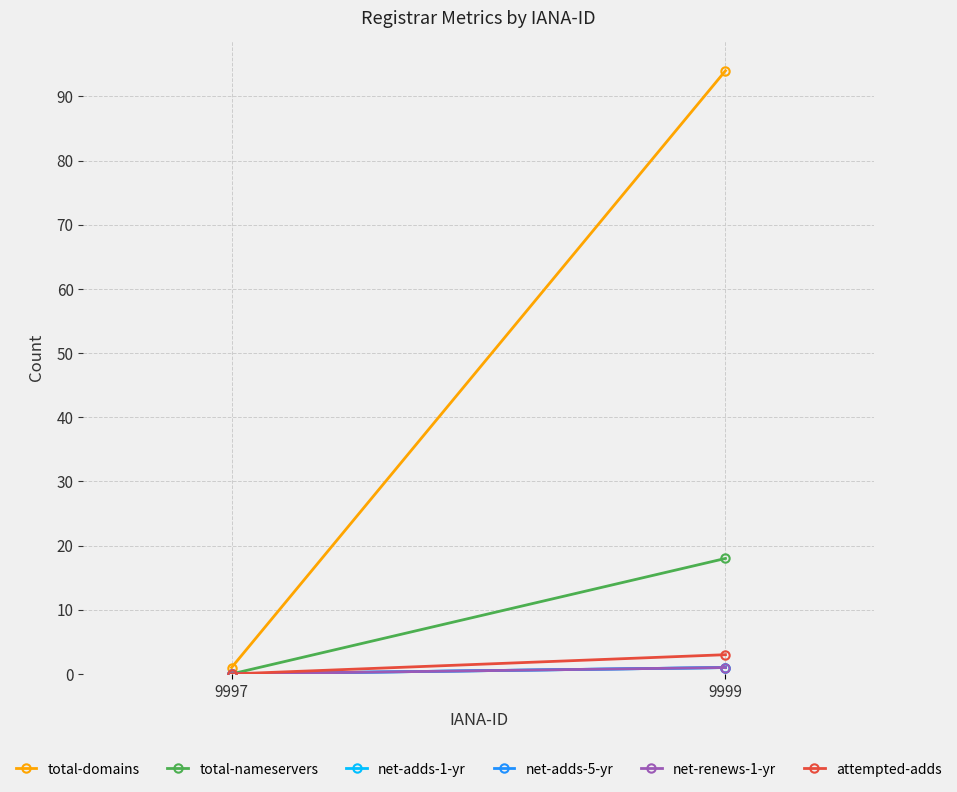

Reading left to right, what are all the values shown in this chart?

total-domains: 9997=1	9999=94
total-nameservers: 9997=0	9999=18
net-adds-1-yr: 9997=0	9999=1
net-adds-5-yr: 9997=0	9999=1
net-renews-1-yr: 9997=0	9999=1
attempted-adds: 9997=0	9999=3